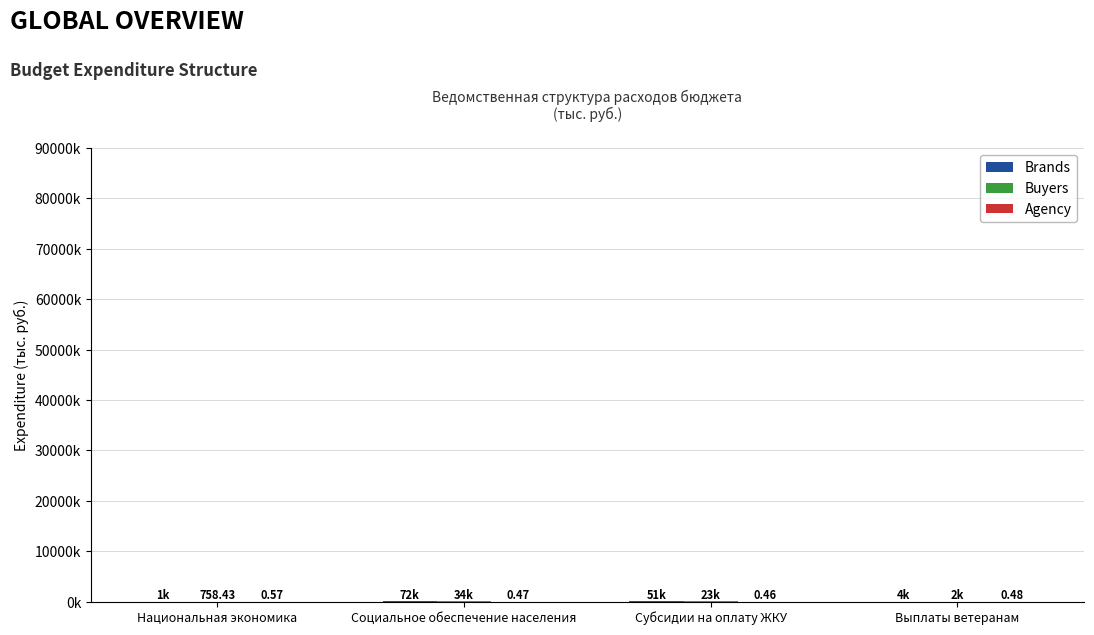

Which has a higher value, Социальное обеспечение населения or Выплаты ветеранам?

Социальное обеспечение населения